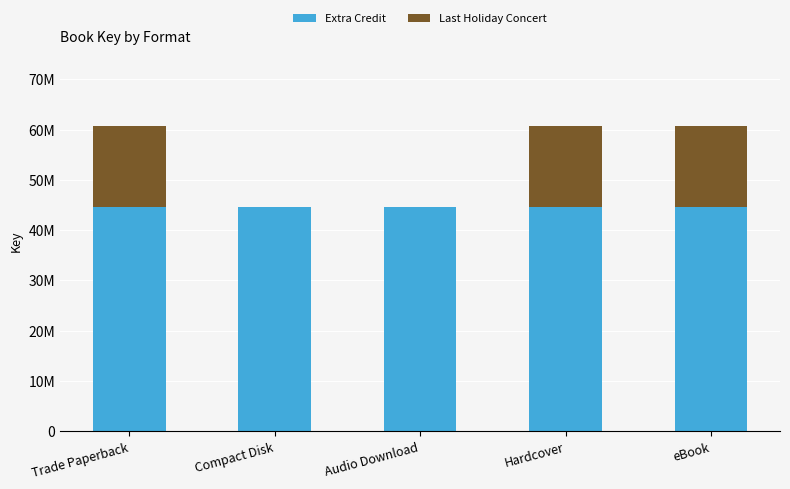

What is the total value across all series at Trade Paperback?

60715780